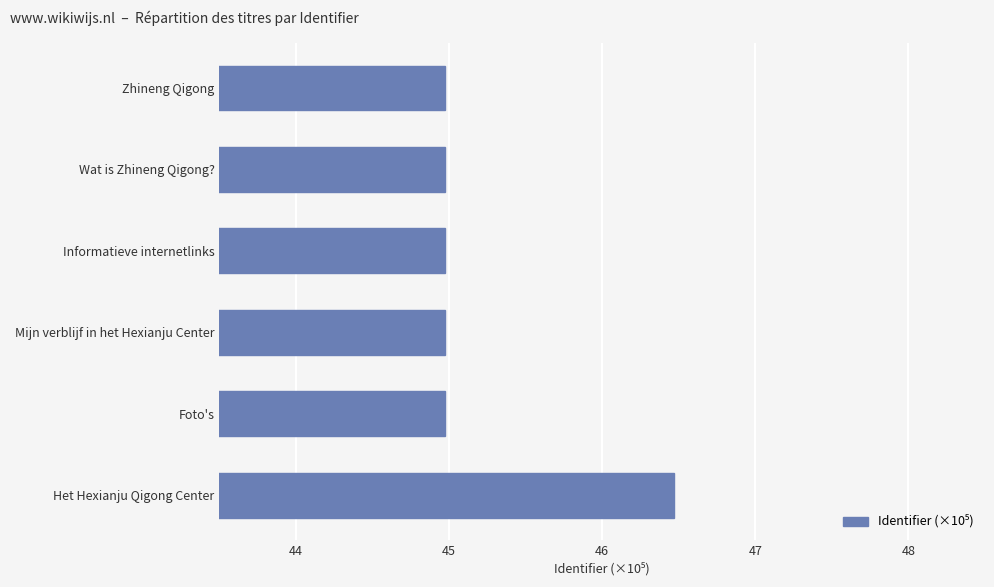

What is the difference between the maximum and minimum values?

1.5